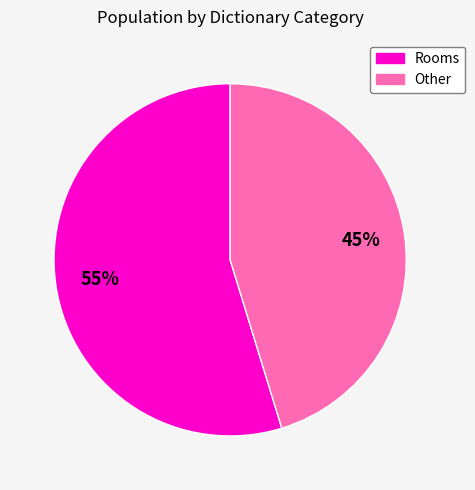

Is there a majority slice in this chart?

Yes